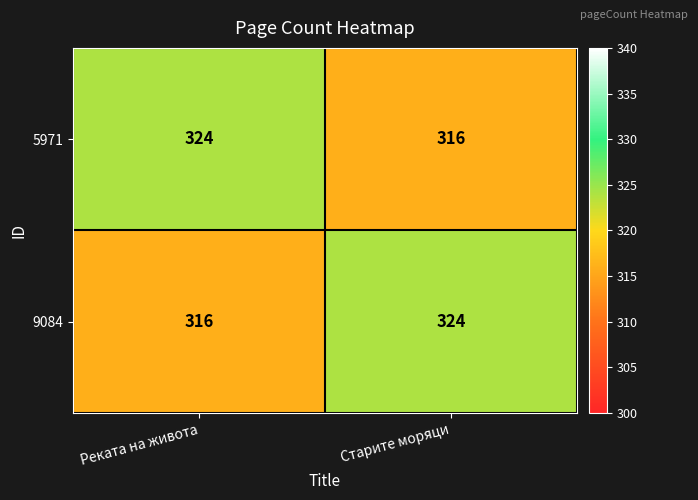

What is the sum of all 5971 values?

640